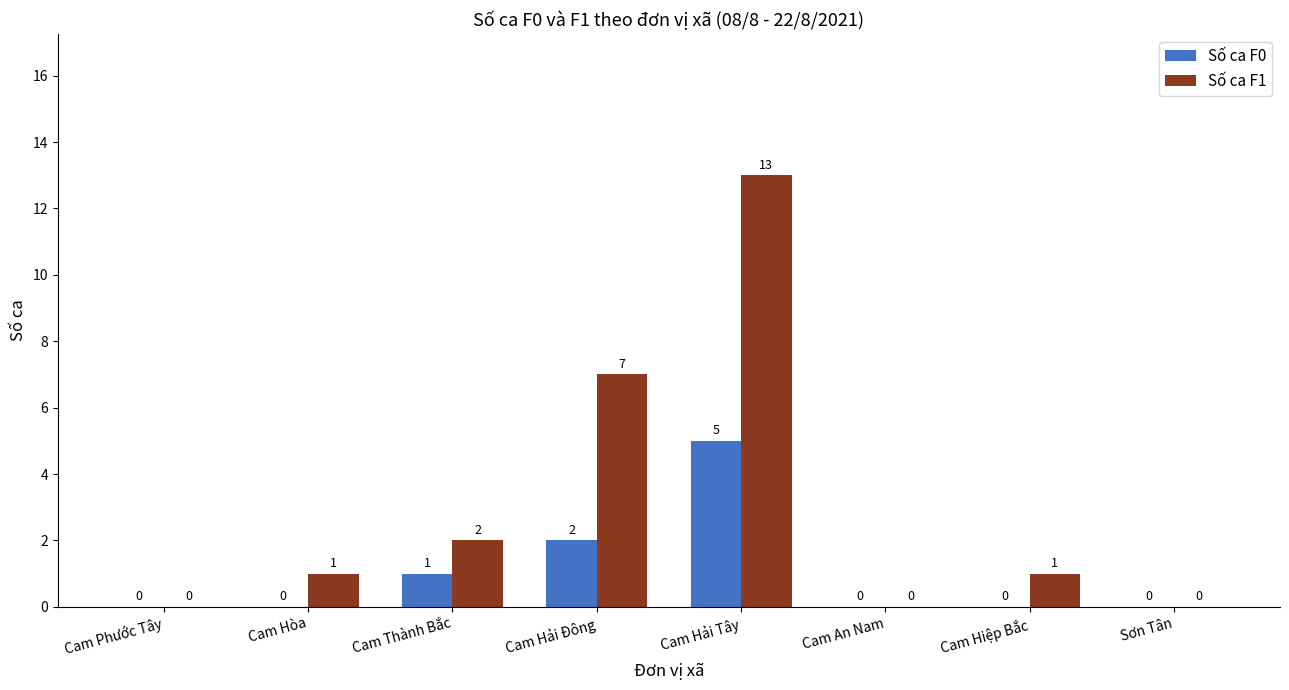

Which series has the largest total across all categories?

Số ca F1